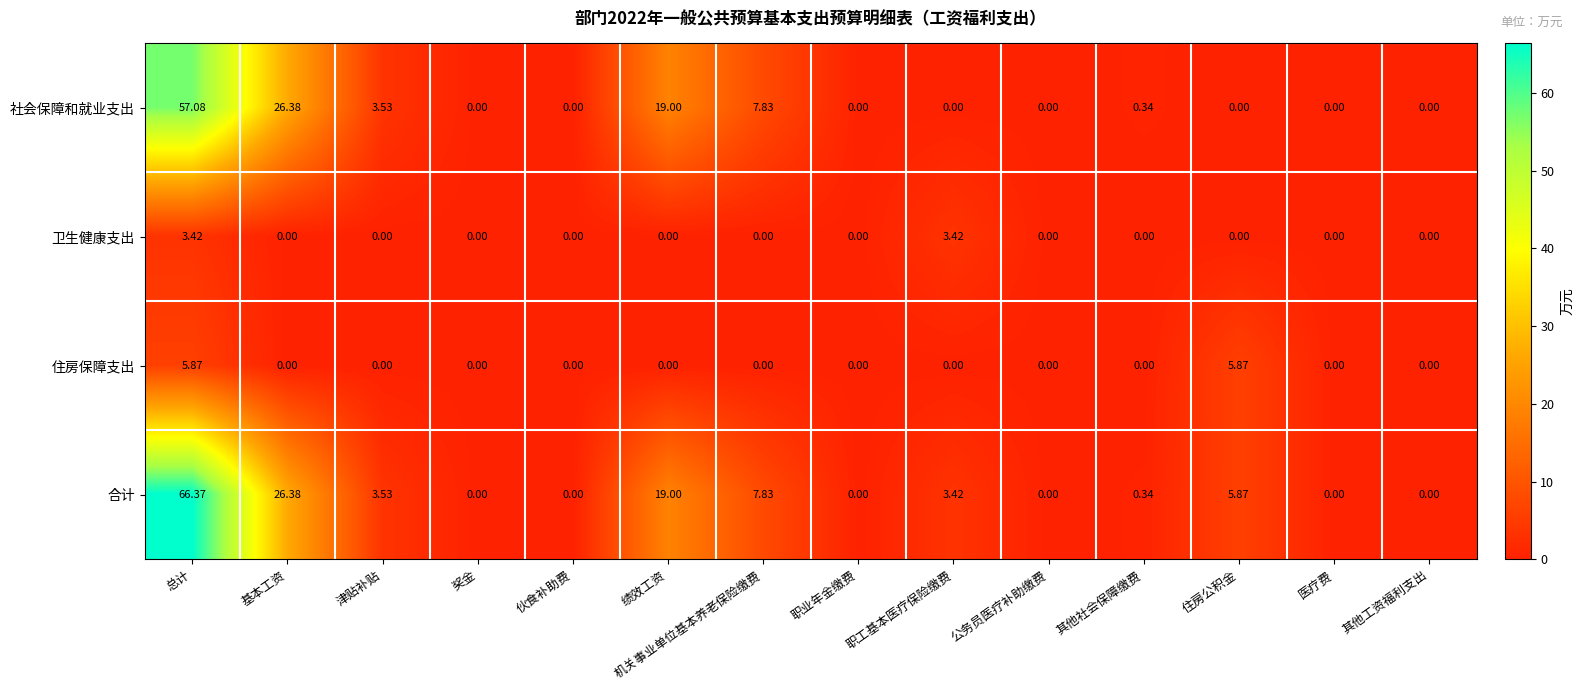

At which label does 合计 first exceed 3?

总计